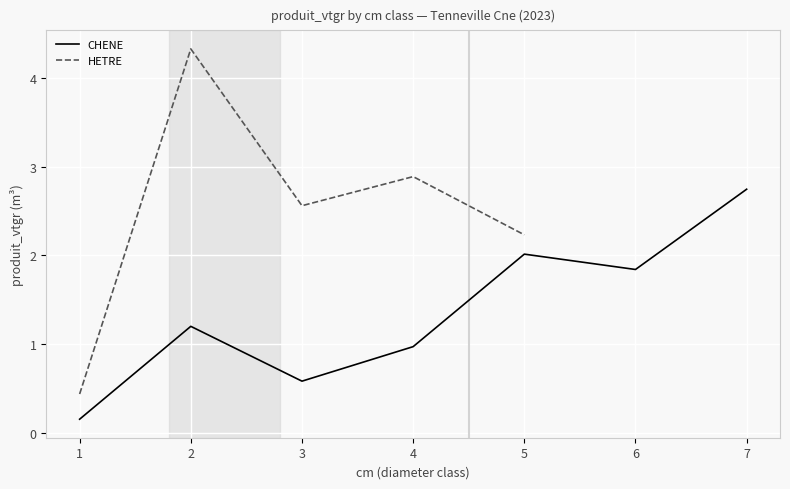

What is the value of the 7th point from the left?

2.7